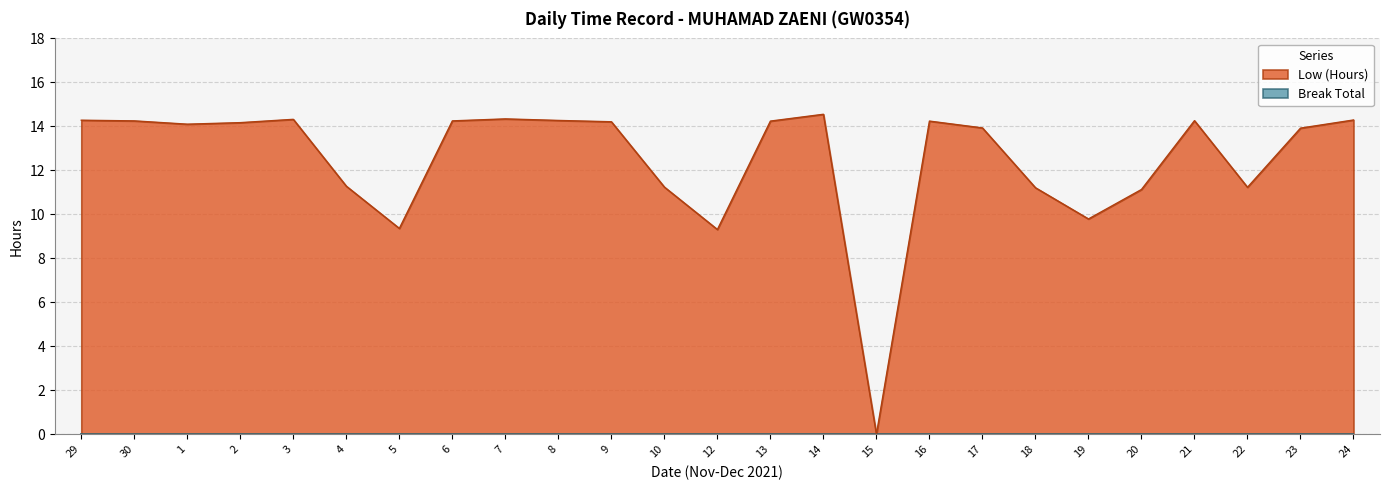

Where is the first local minimum?

1